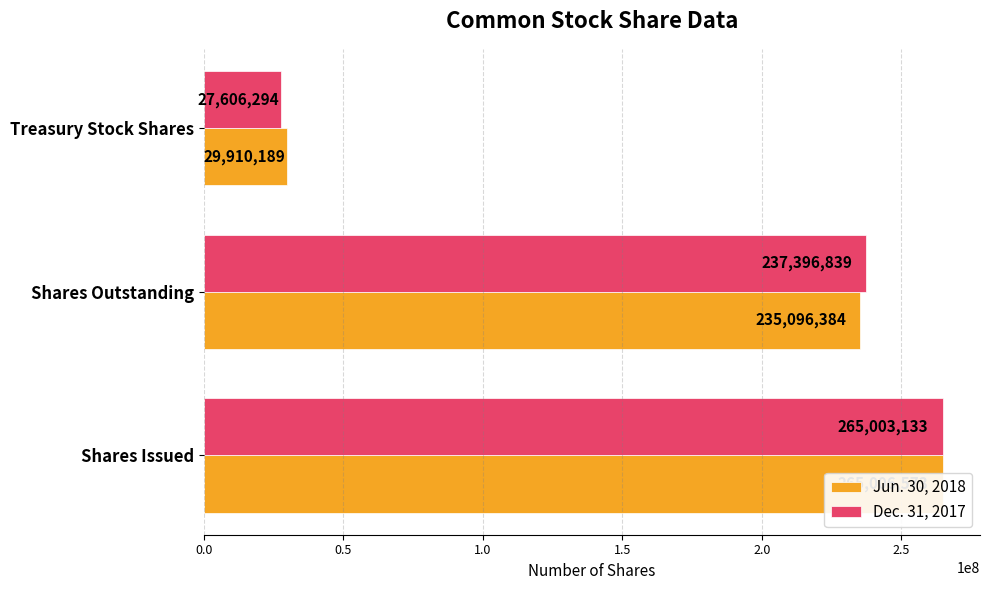

At 0.5, list the series in order from smallest to largest.

Jun. 30, 2018, Dec. 31, 2017